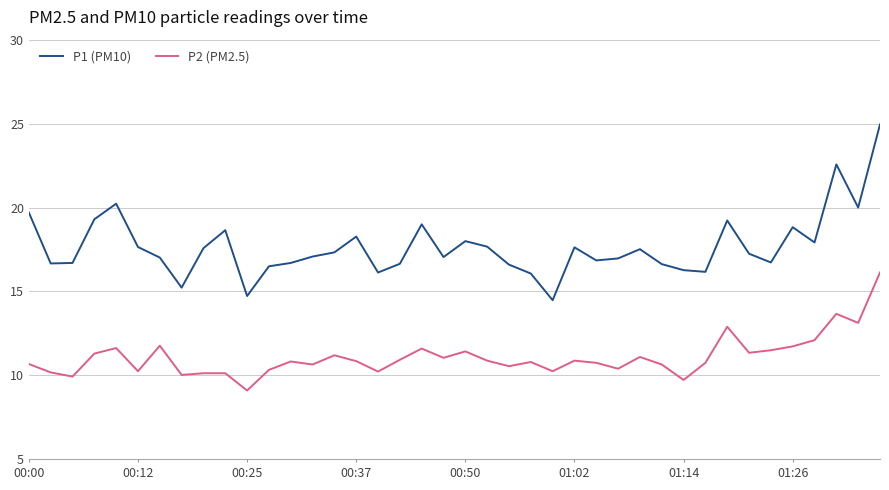

What is the difference between the maximum and minimum values in the P2 (PM2.5) series?

7.0